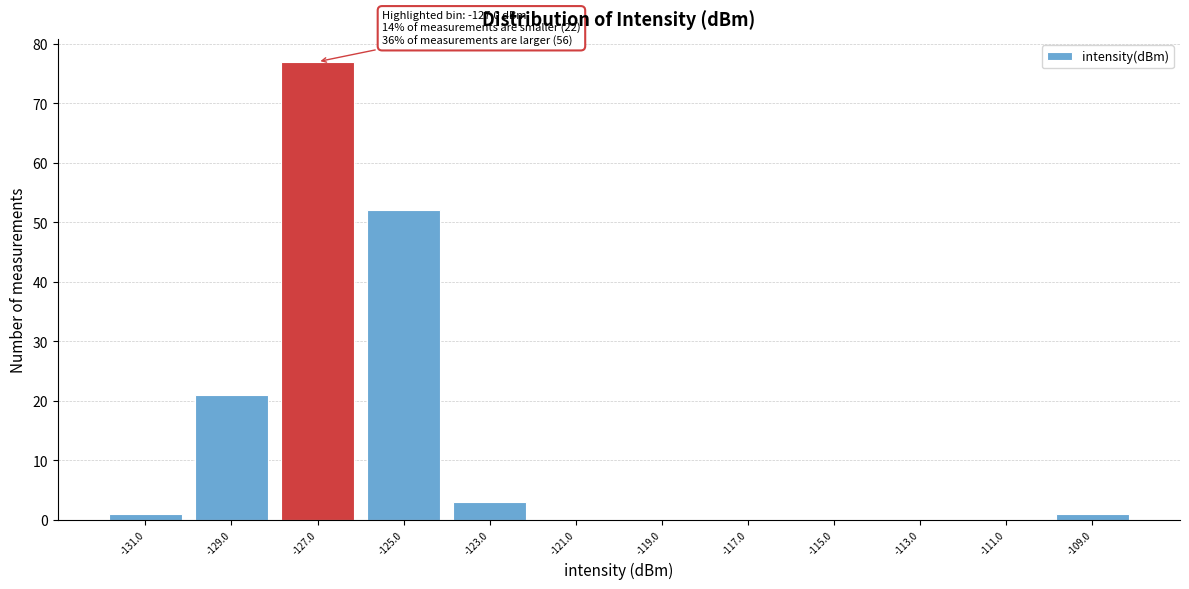

Which range on the x-axis has the tallest bar?

-128 to -126